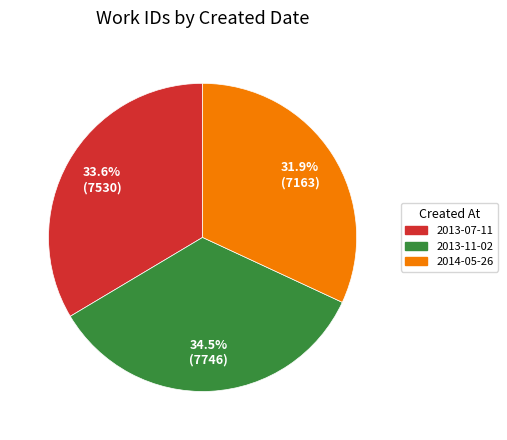

How many segments does this pie chart have?

3